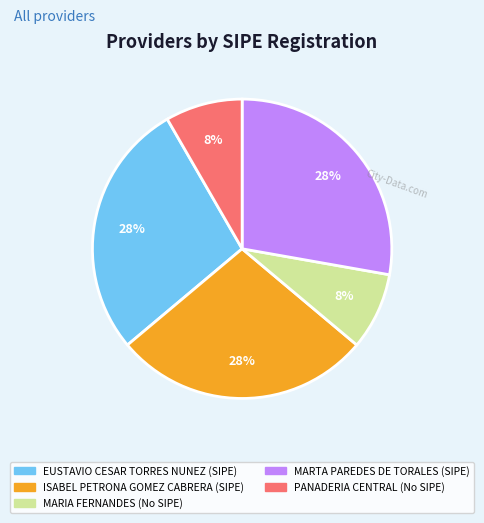

Do PANADERIA CENTRAL and MARTA PAREDES DE TORALES together represent more than half of the pie?

No